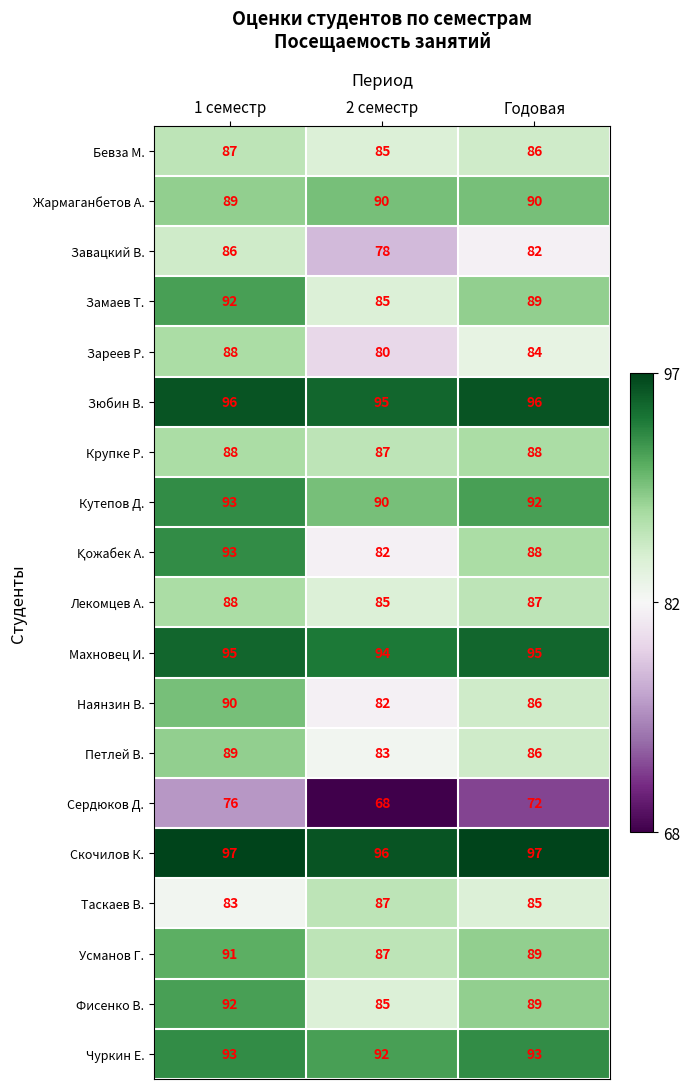

At which category does the chart reach its minimum across all series?

2 семестр